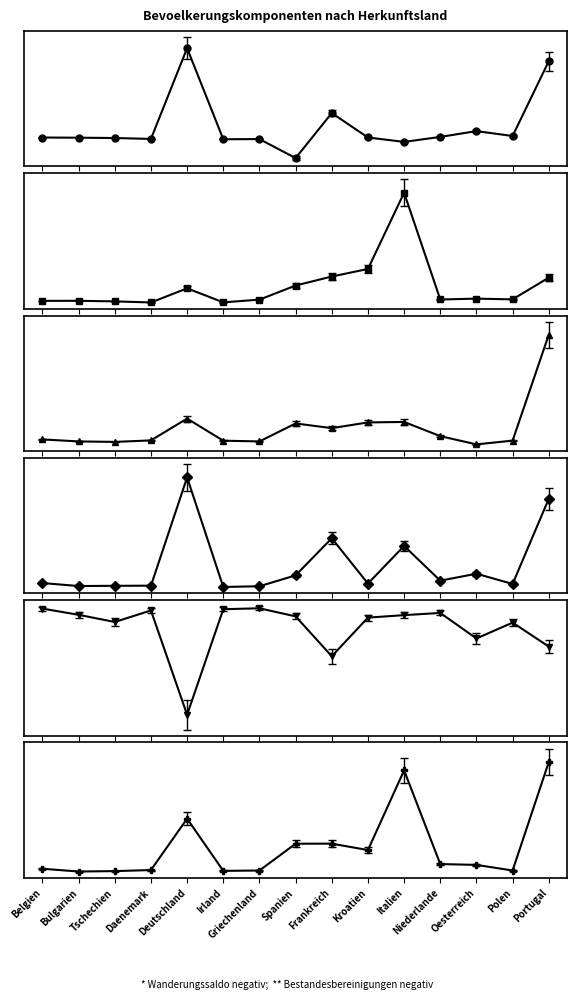

Reading right to left, list all the values displayed in this chart.

Wanderungssaldo: Portugal=7744.0	Polen=377.0	Oesterreich=858.0	Niederlande=286.0	Italien=-204.0	Kroatien=229.0	Frankreich=2636.0	Spanien=-1799.0	Griechenland=73.0	Irland=55.0	Deutschland=9027.0	Daenemark=88.0	Tschechien=178.0	Bulgarien=209.0	Belgien=227.0
Erwerb Schweizer Buergerrecht: Portugal=1165.0	Polen=160.0	Oesterreich=194.0	Niederlande=155.0	Italien=5085.0	Kroatien=1565.0	Frankreich=1215.0	Spanien=800.0	Griechenland=148.0	Irland=22.0	Deutschland=670.0	Daenemark=17.0	Tschechien=68.0	Bulgarien=94.0	Belgien=91.0
Geburtenuberschuss: Portugal=2286.0	Polen=25.0	Oesterreich=-55.0	Niederlande=121.0	Italien=424.0	Kroatien=414.0	Frankreich=292.0	Spanien=392.0	Griechenland=8.0	Irland=24.0	Deutschland=496.0	Daenemark=30.0	Tschechien=-2.0	Bulgarien=8.0	Belgien=51.0
Einwanderung: Portugal=12228.0	Polen=653.0	Oesterreich=2046.0	Niederlande=1100.0	Italien=5820.0	Kroatien=704.0	Frankreich=6865.0	Spanien=1819.0	Griechenland=341.0	Irland=244.0	Deutschland=15133.0	Daenemark=419.0	Tschechien=401.0	Bulgarien=370.0	Belgien=776.0
Bestandesbereinigungen: Portugal=-134.0	Polen=-57.0	Oesterreich=-108.0	Niederlande=-26.0	Italien=-33.0	Kroatien=-41.0	Frankreich=-165.0	Spanien=-37.0	Griechenland=-11.0	Irland=-14.0	Deutschland=-353.0	Daenemark=-18.0	Tschechien=-55.0	Bulgarien=-32.0	Belgien=-12.0
Lebendgeburten: Portugal=2101.7	Polen=24.9	Oesterreich=132.3	Niederlande=148.1	Italien=1942.4	Kroatien=416.5	Frankreich=538.8	Spanien=538.0	Griechenland=24.9	Irland=17.9	Deutschland=1017.6	Daenemark=33.7	Tschechien=13.5	Bulgarien=5.6	Belgien=58.4